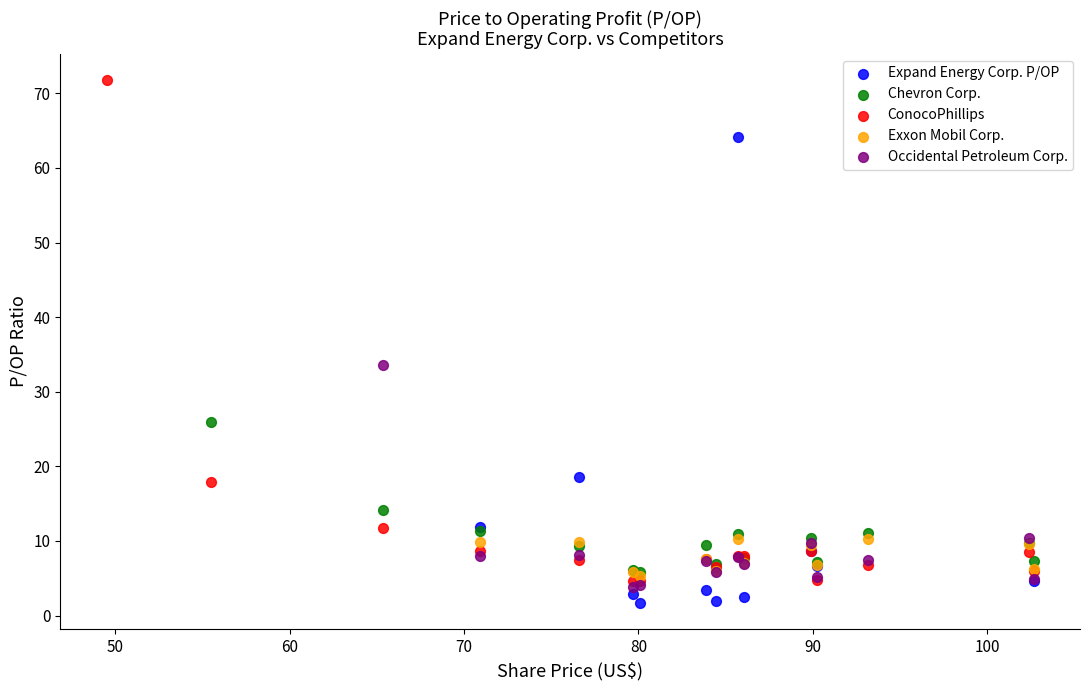

What are all the series names shown in the legend?

Expand Energy Corp. P/OP, Chevron Corp., ConocoPhillips, Exxon Mobil Corp., Occidental Petroleum Corp.